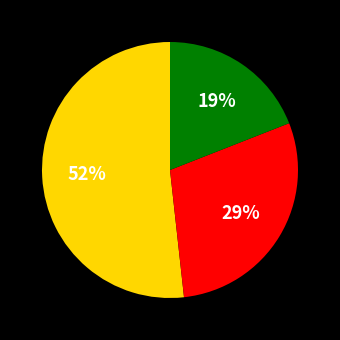

To the nearest percent, what is the difference between the largest and smallest slice percentages?

33%